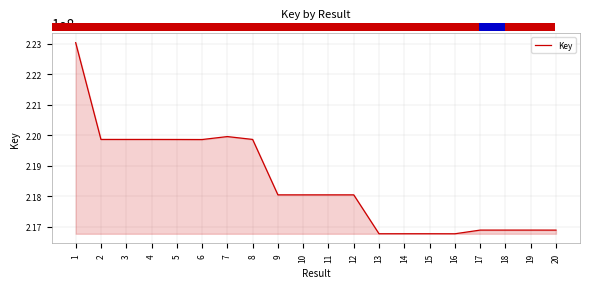

What is the difference between the values at 6 and 10?

1811142